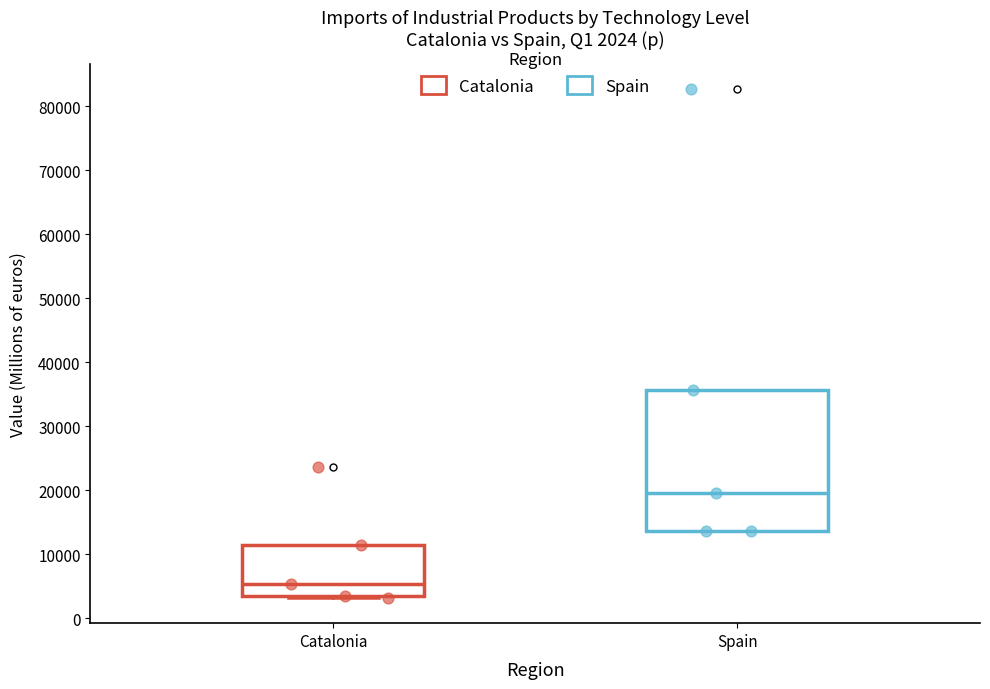

Which box is the tallest, from its lower edge to its upper edge?

Spain